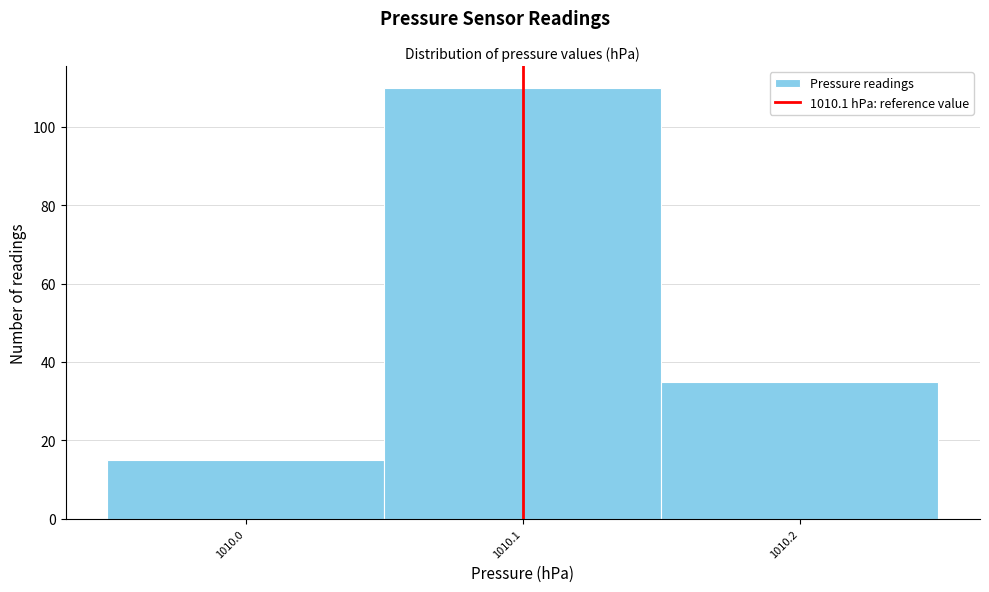

Reading left to right, transcribe this chart: for each bar, give the range it covers on the x-axis and its height. The values are not printed on the chart, so give them approximately, as read against the axis.

1009.95 to 1010.05: 16
1010.05 to 1010.15: 110
1010.15 to 1010.25: 36